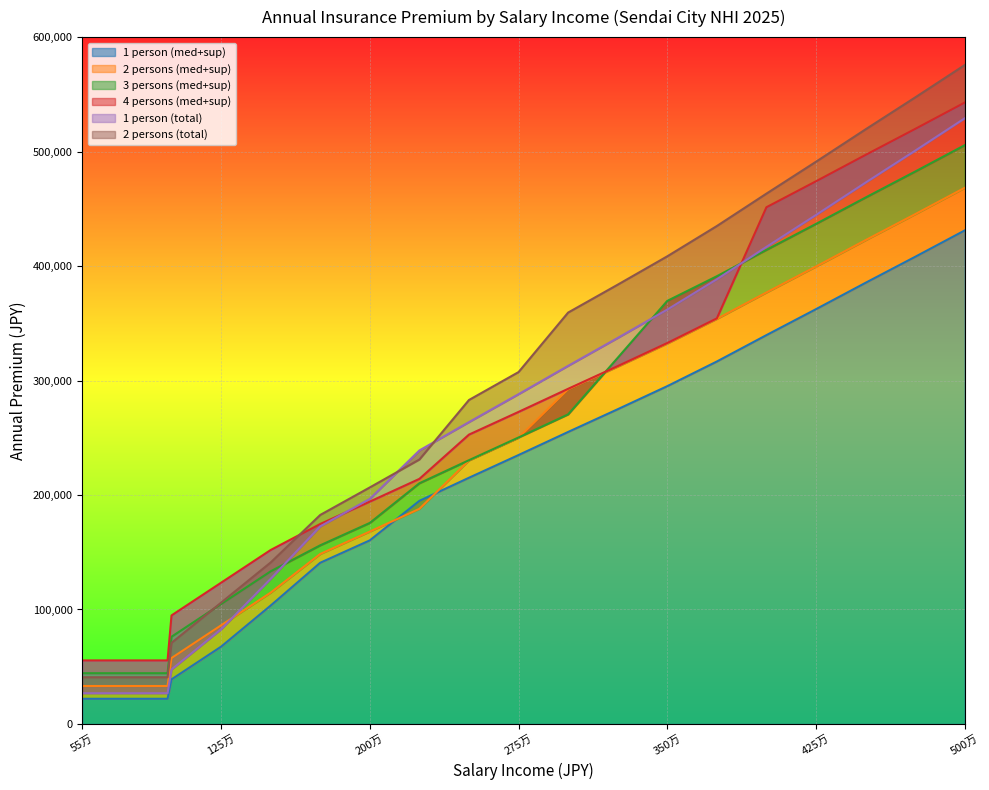

True or false: 2person_med+sup and 2person_total intersect in this chart.

False